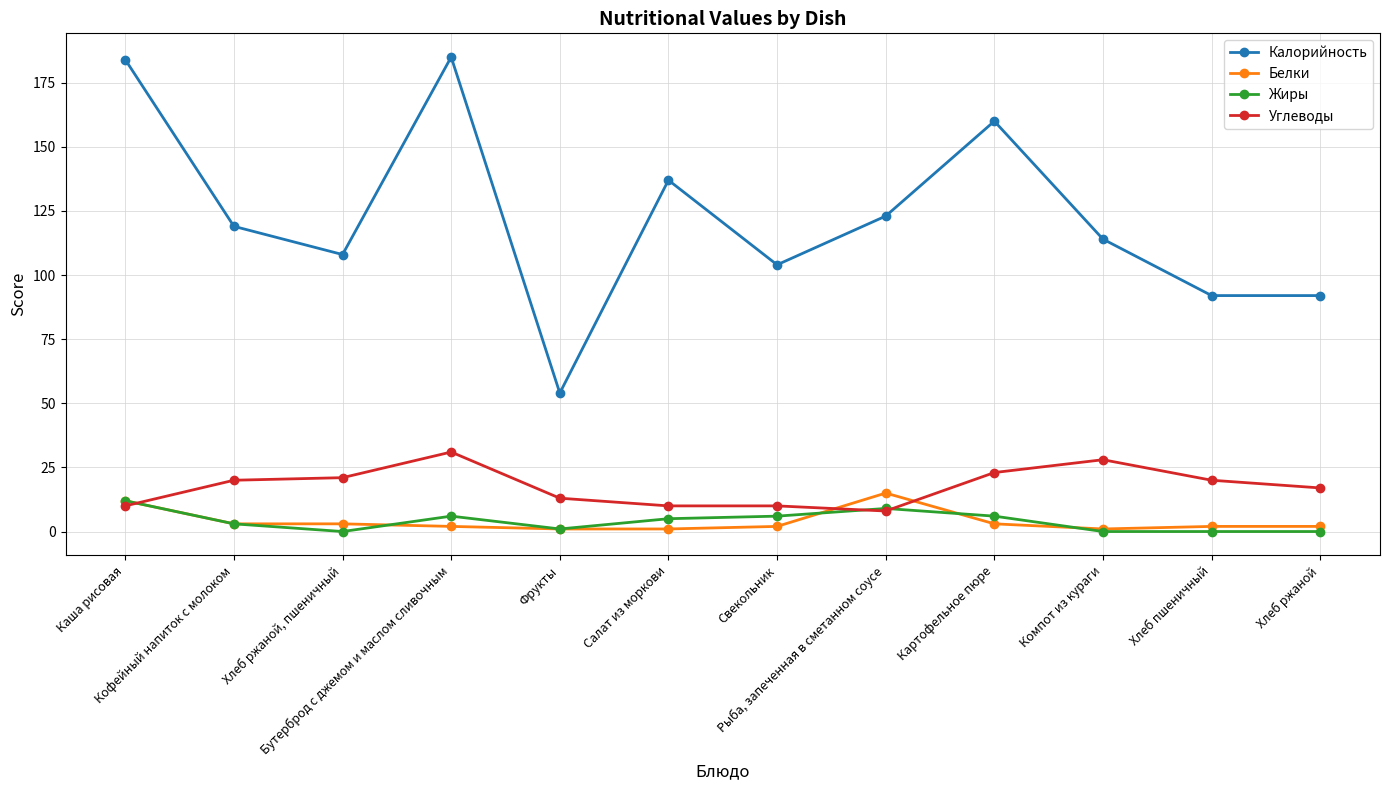

True or false: Жиры and Калорийность intersect in this chart.

False